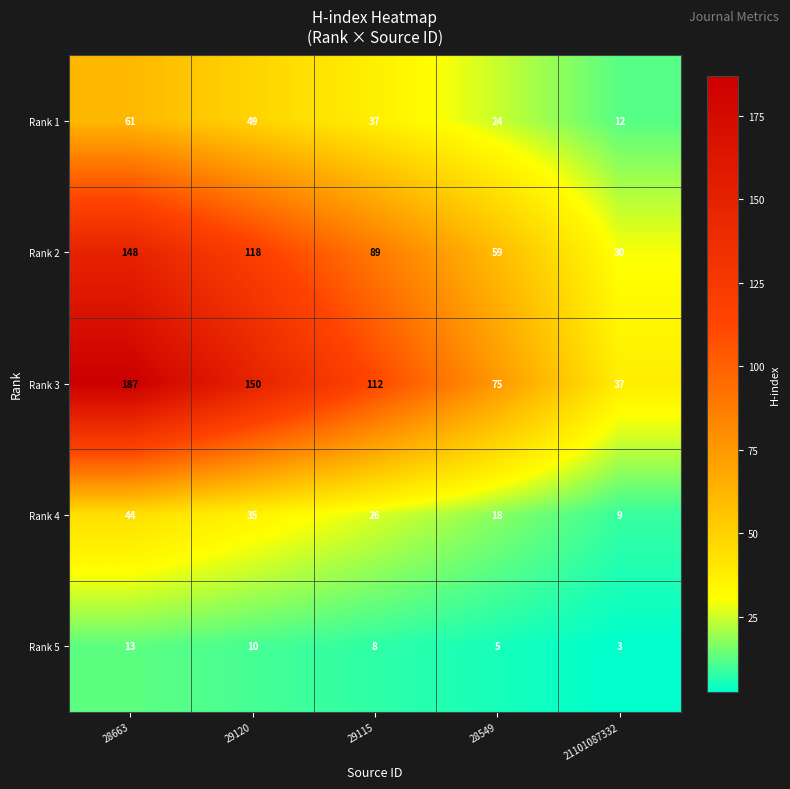

The value of Rank 2 at 29115 is 89. True or false?

True